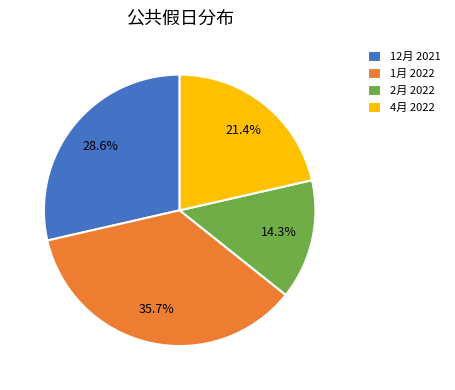

Is there a majority slice in this chart?

No